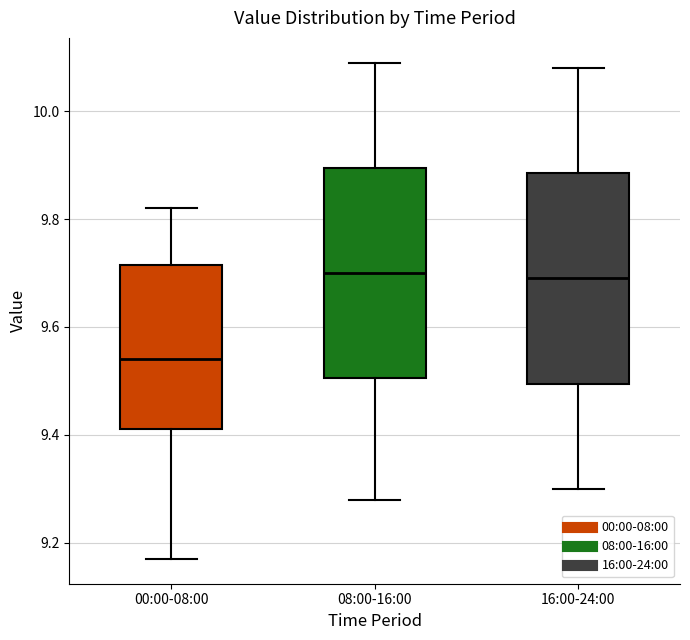

Reading left to right, read every box against the y-axis: the position of its median line, the range the box covers, and the ends of its whiskers. The values are not printed on the chart, so give them approximately, as read against the axis.

00:00-08:00: median 9.54, box 9.42 to 9.72, whiskers 9.18 to 9.82
08:00-16:00: median 9.70, box 9.50 to 9.90, whiskers 9.28 to 10.10
16:00-24:00: median 9.70, box 9.50 to 9.88, whiskers 9.30 to 10.08